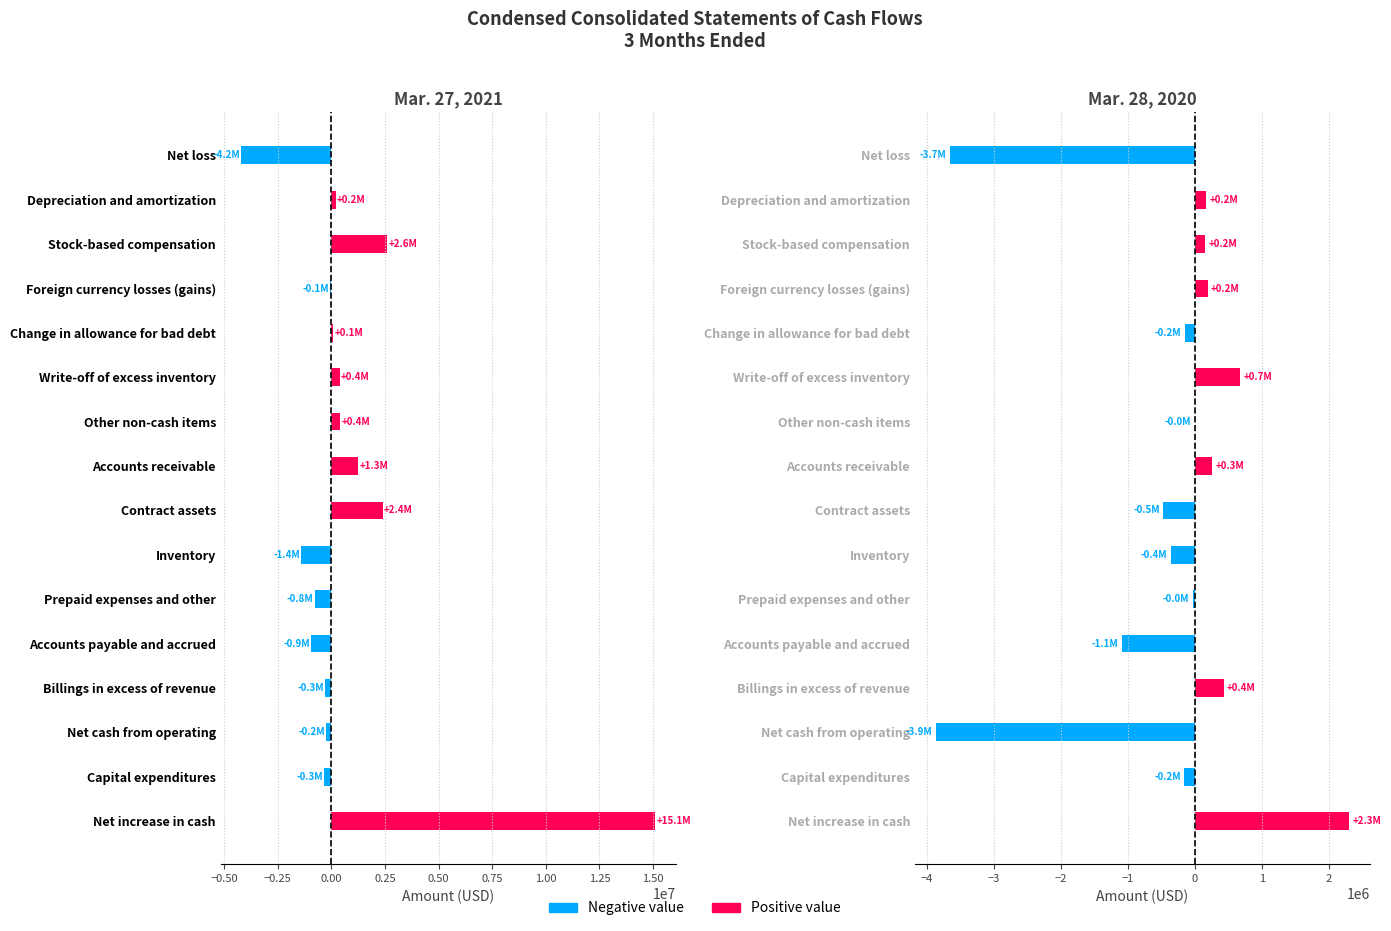

How many values in the Mar. 28, 2020 series exceed -985?

7